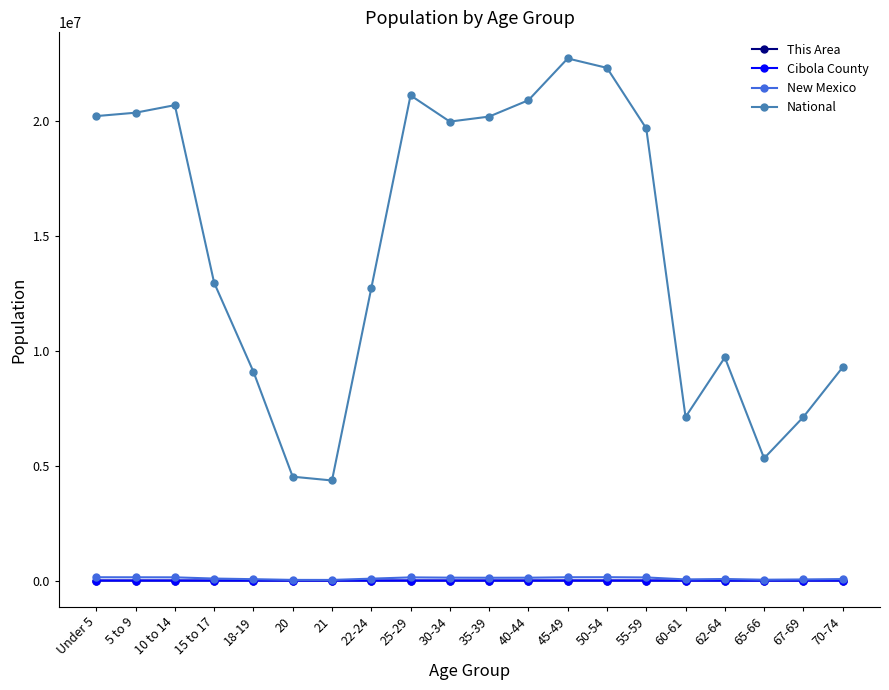

True or false: National has more than 2 points higher than both neighbors.

True